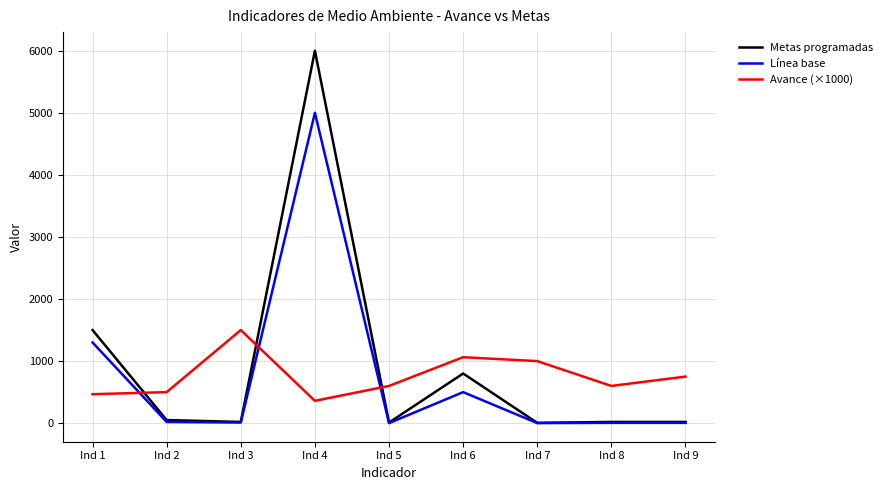

Where do Avance (×1000) and Metas programadas first cross each other?

Ind 1 and Ind 2